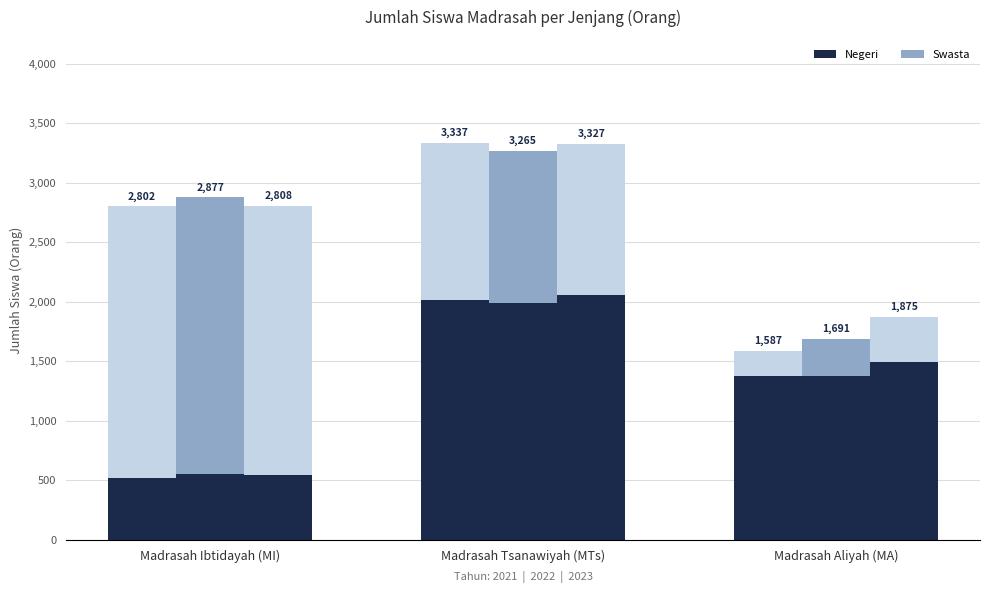

What is the average value of the Swasta 2021 series?

1269